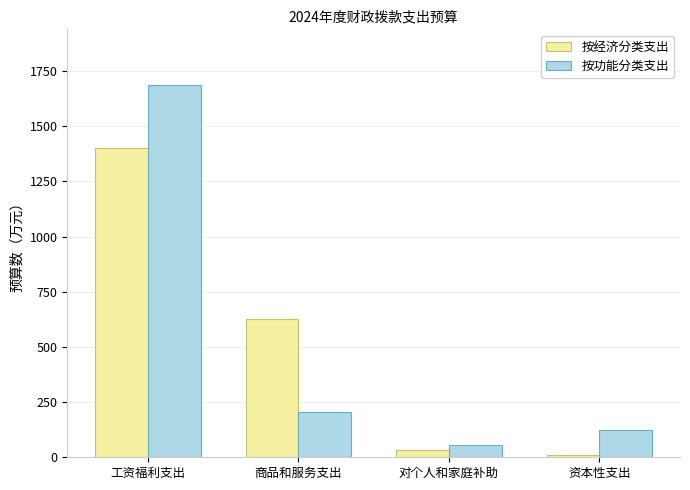

Reading left to right, list all the values displayed in this chart.

按经济分类支出: 1403.9	626.2	31.3	12.0
按功能分类支出: 1686.6	205.6	57.4	123.8